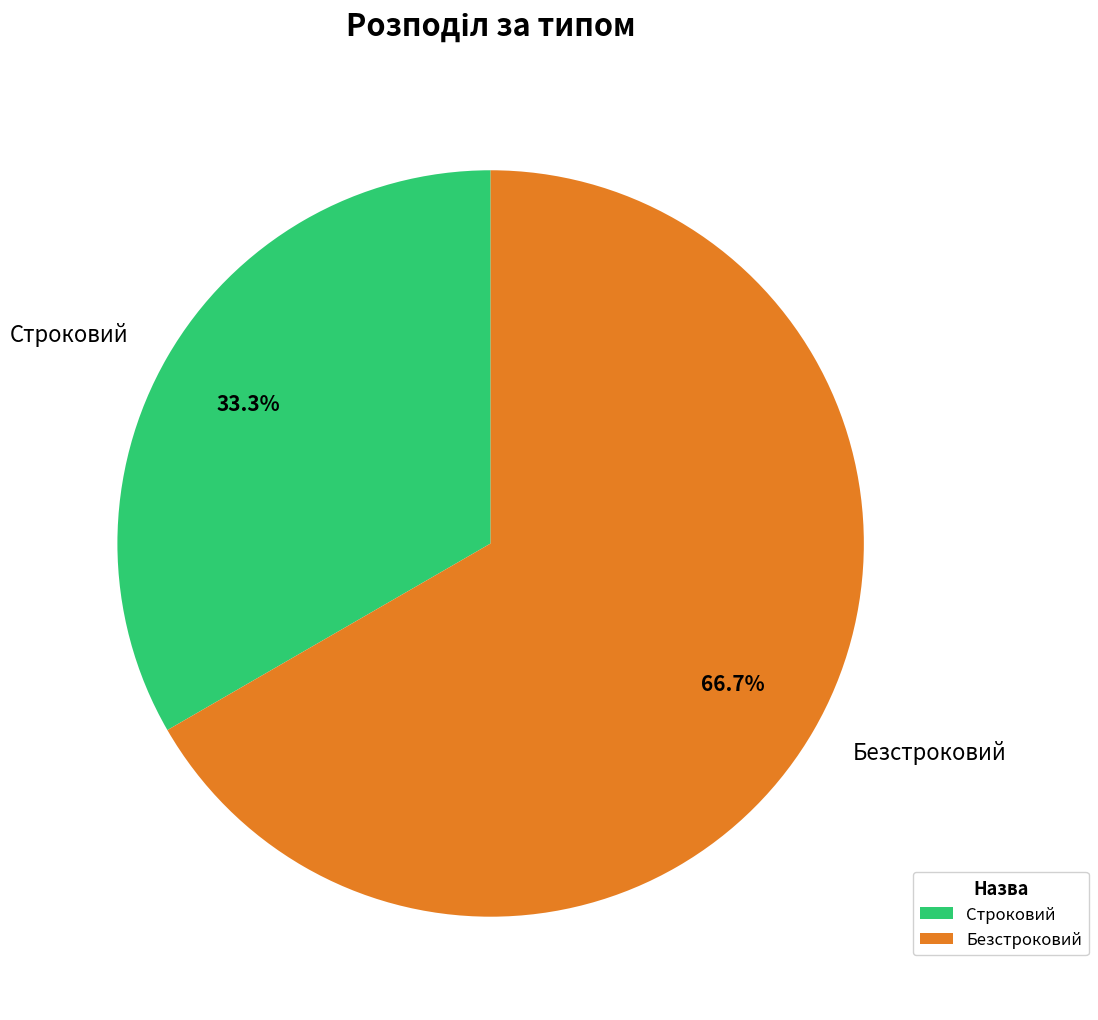

Approximately how many times larger is the value at Строковий compared to Безстроковий?

0.5